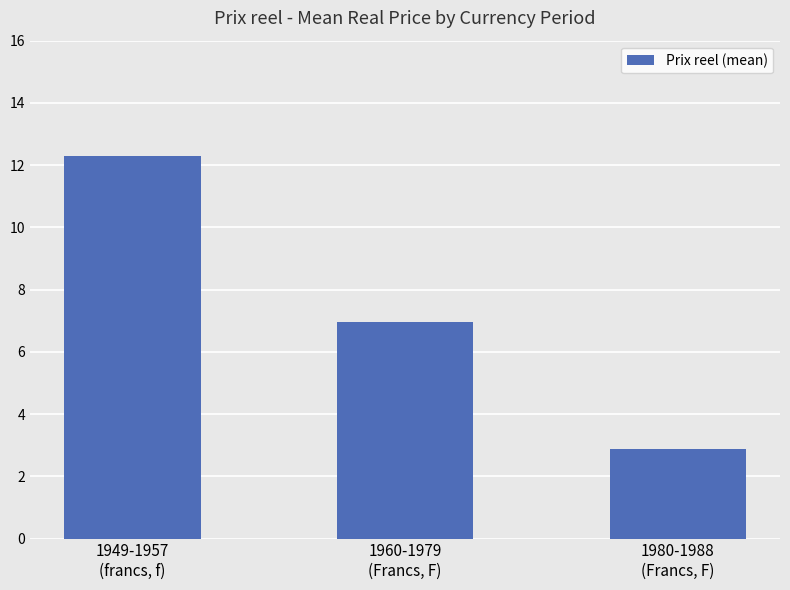

Count the number of values greater than 6.

2